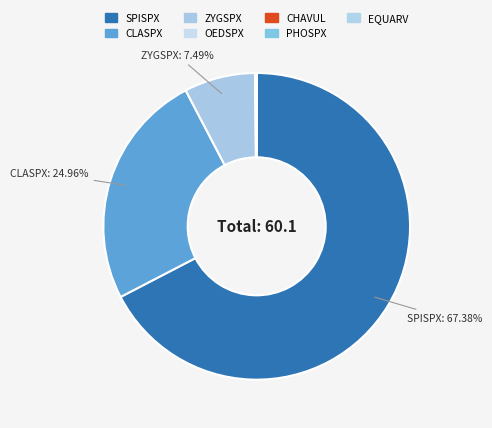

Is there a majority slice in this chart?

Yes